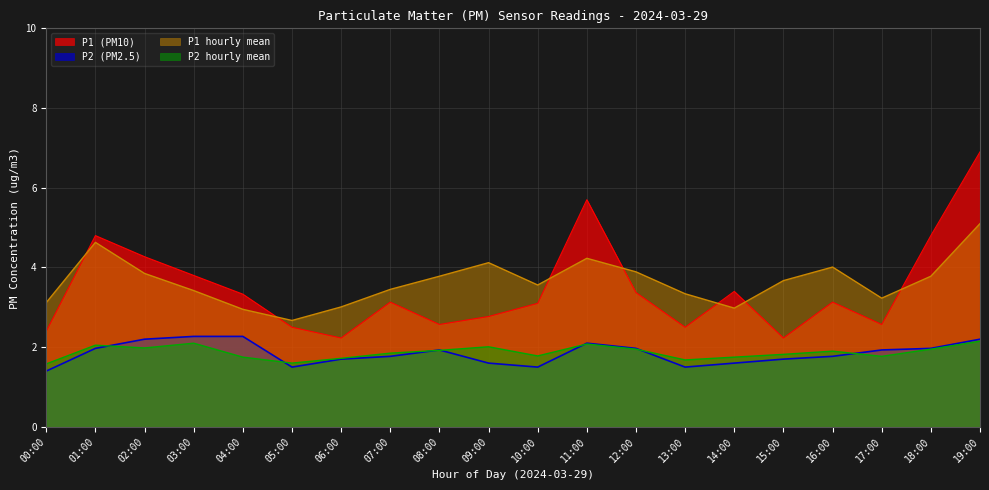

What position from the left is 01:00?

2